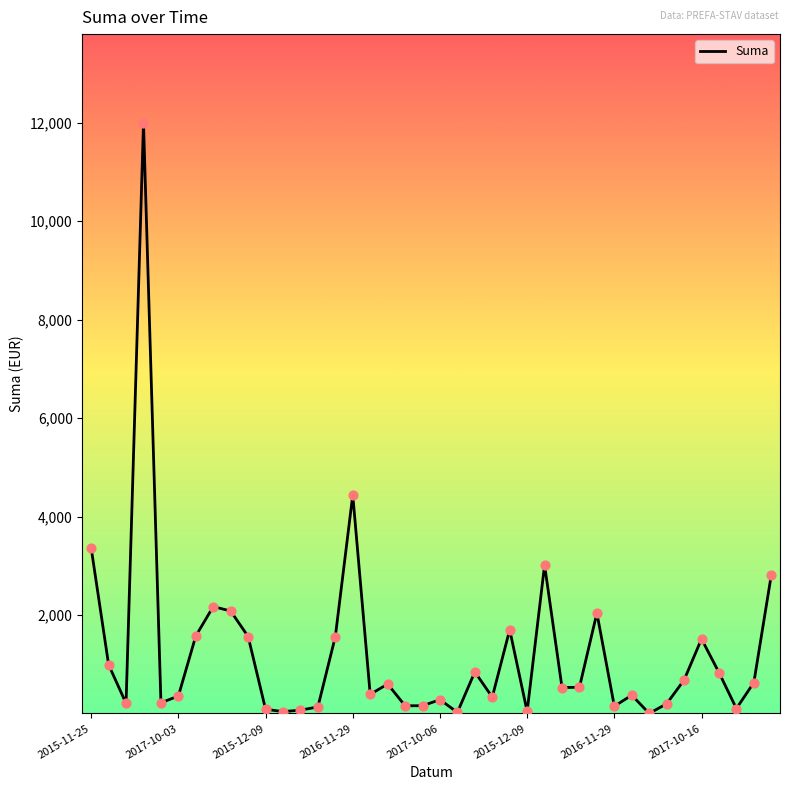

What is the maximum value shown in the chart?

11998.5